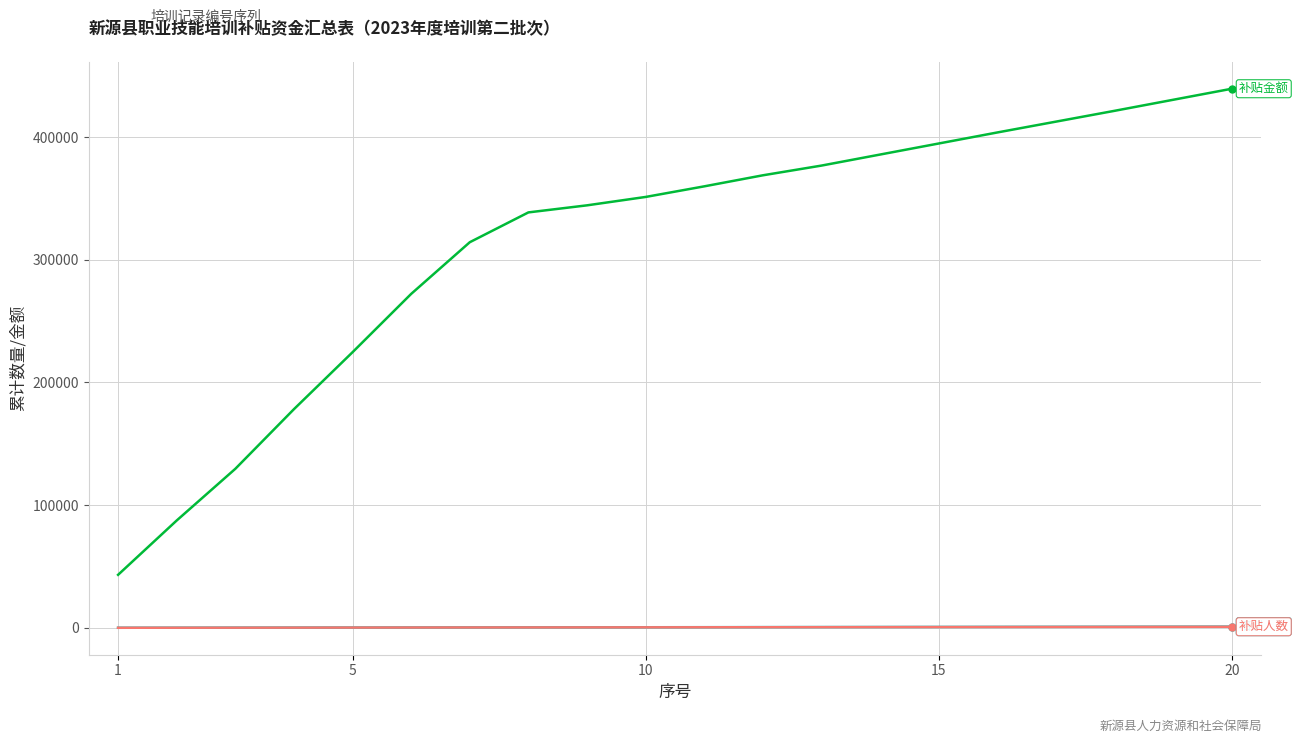

What is the maximum value shown in the chart?

439380